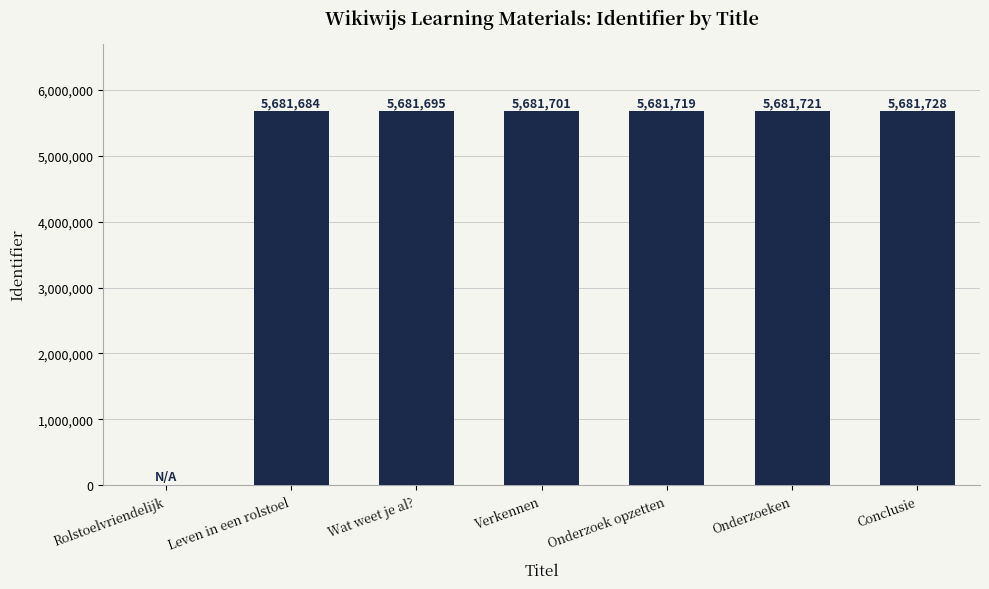

Reading right to left, transcribe all the data shown in this chart.

Conclusie=5681728	Onderzoeken=5681721	Onderzoek opzetten=5681719	Verkennen=5681701	Wat weet je al?=5681695	Leven in een rolstoel=5681684	Rolstoelvriendelijk=0